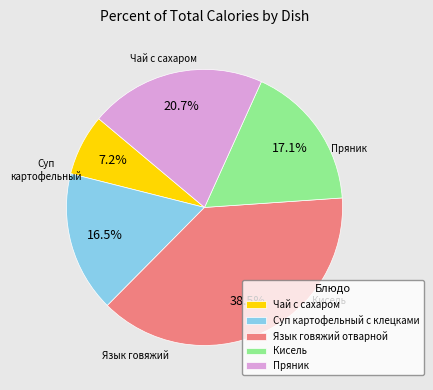

What percentage is NOT represented by Суп картофельный с клецками?

83.5%